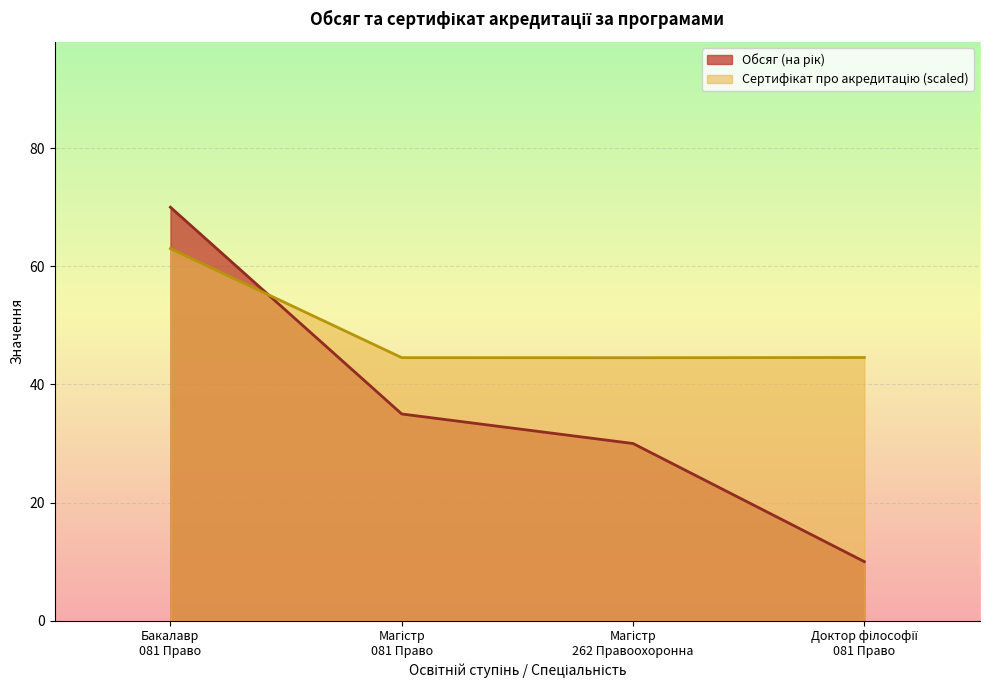

At how many categories does at least one series exceed 37?

4